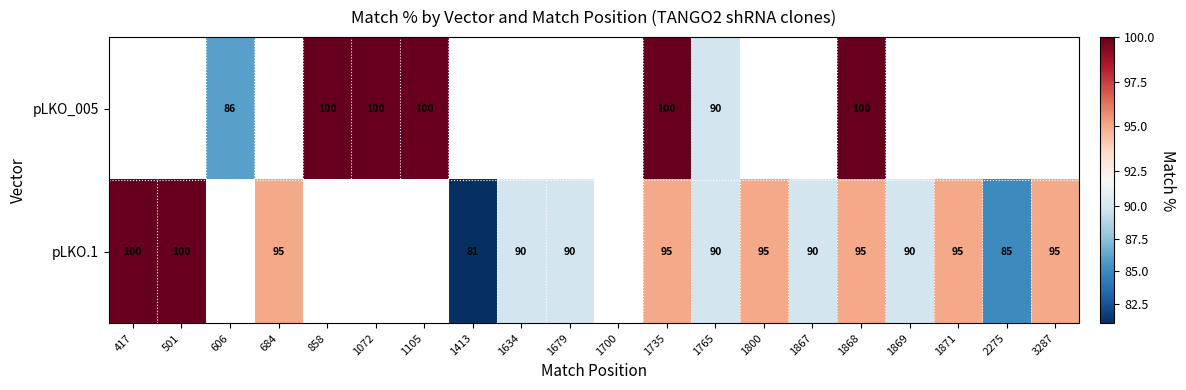

Between 1869 and 1105, which is larger?

1105